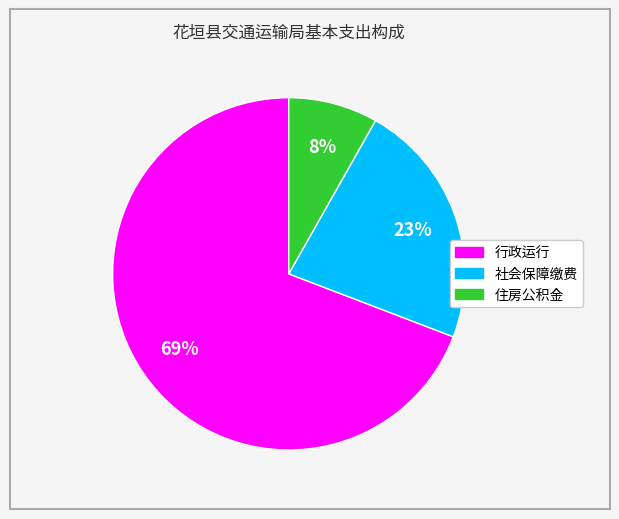

What is the largest slice in the pie chart?

行政运行